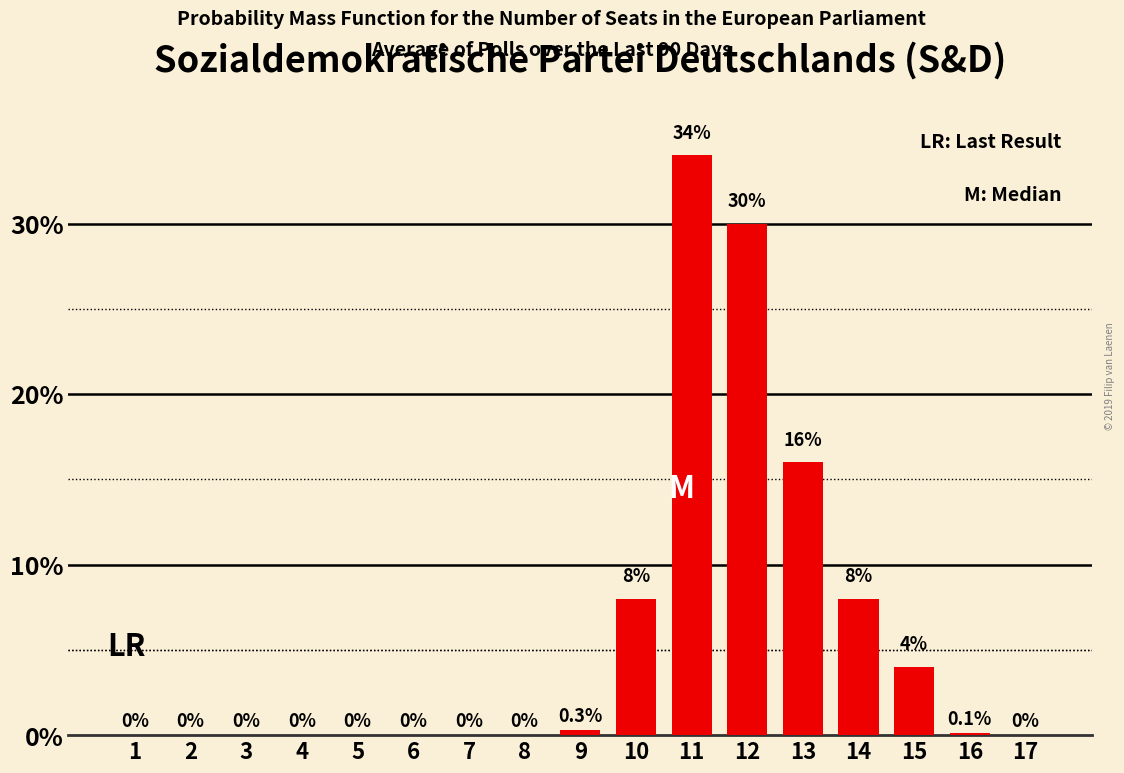

Reading right to left, what are all the values shown in this chart?

17=0.0	16=0.1	15=4.0	14=8.0	13=16.0	12=30.0	11=34.0	10=8.0	9=0.3	8=0.0	7=0.0	6=0.0	5=0.0	4=0.0	3=0.0	2=0.0	1=0.0